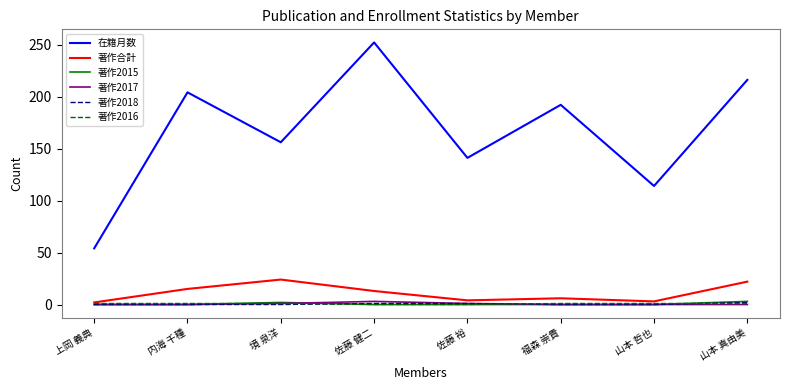

Which series has the largest range (max minus min)?

在籍月数